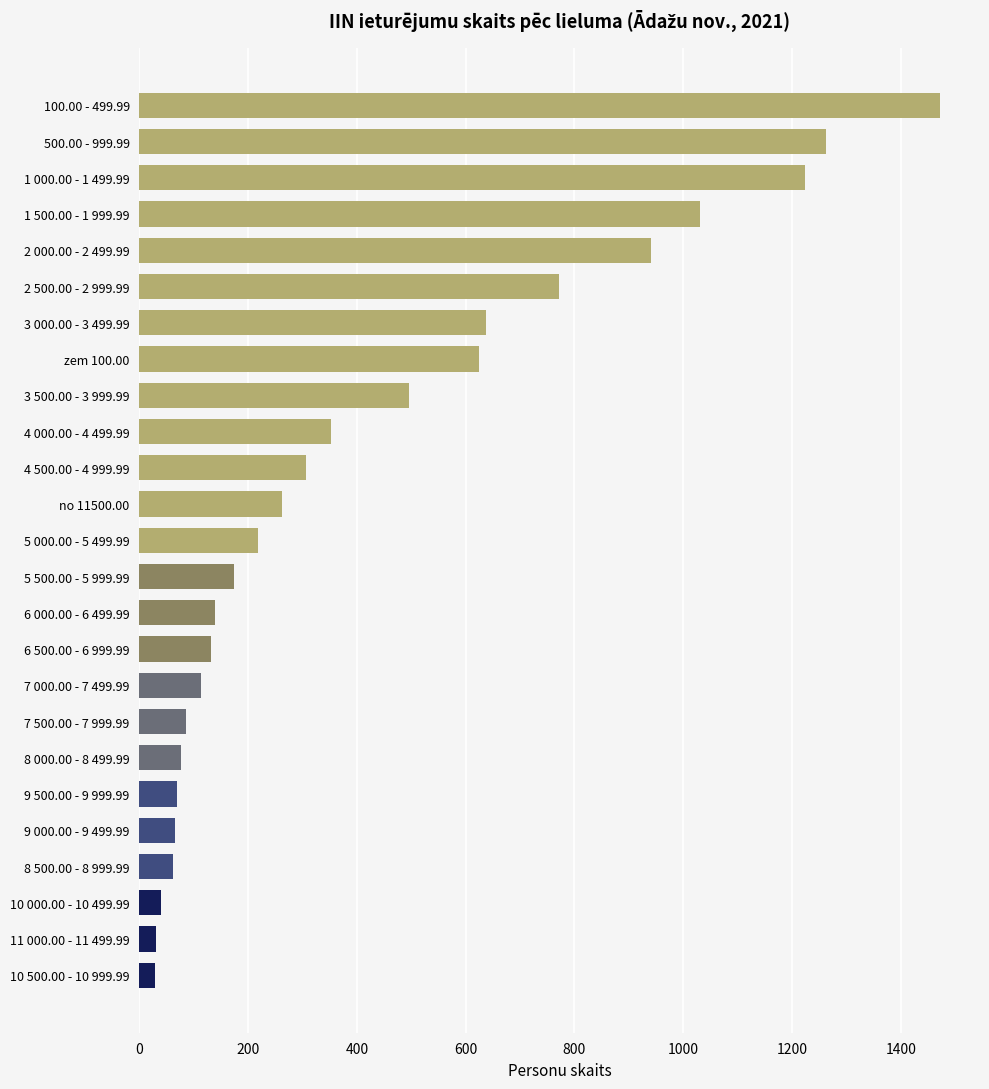

At which label is the value closest to 750?

2 500.00 - 2 999.99